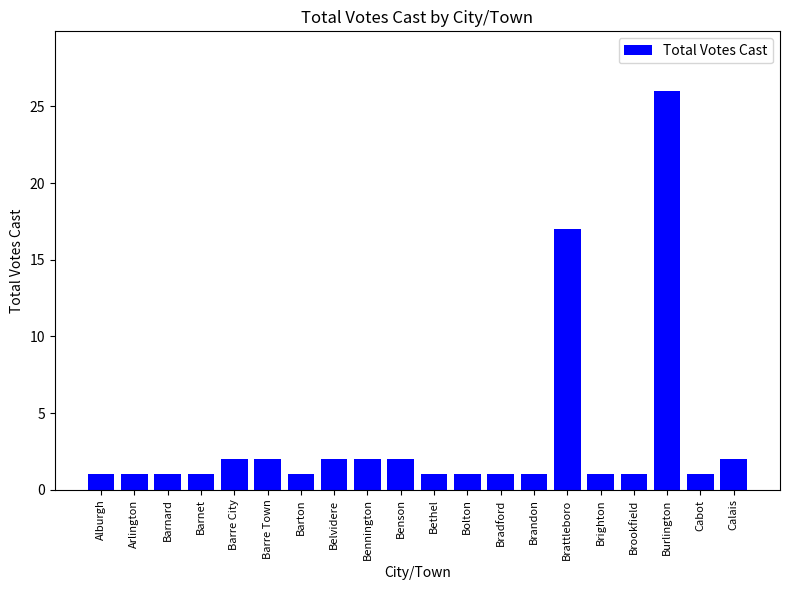

What is the sum of all values?

67